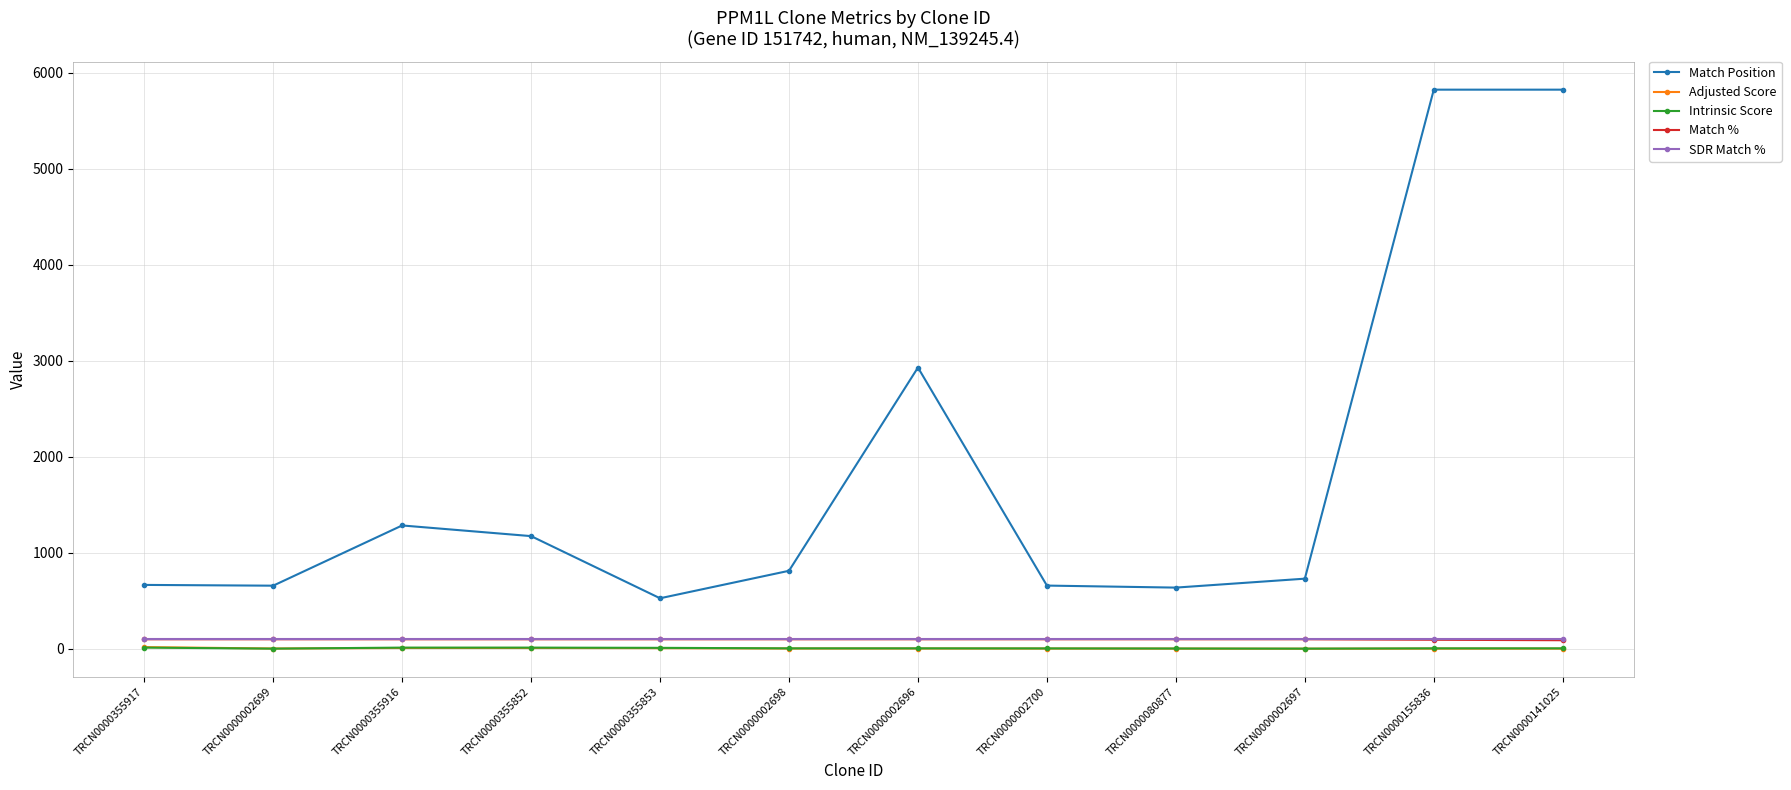

Which series has the largest total across all categories?

Match Position